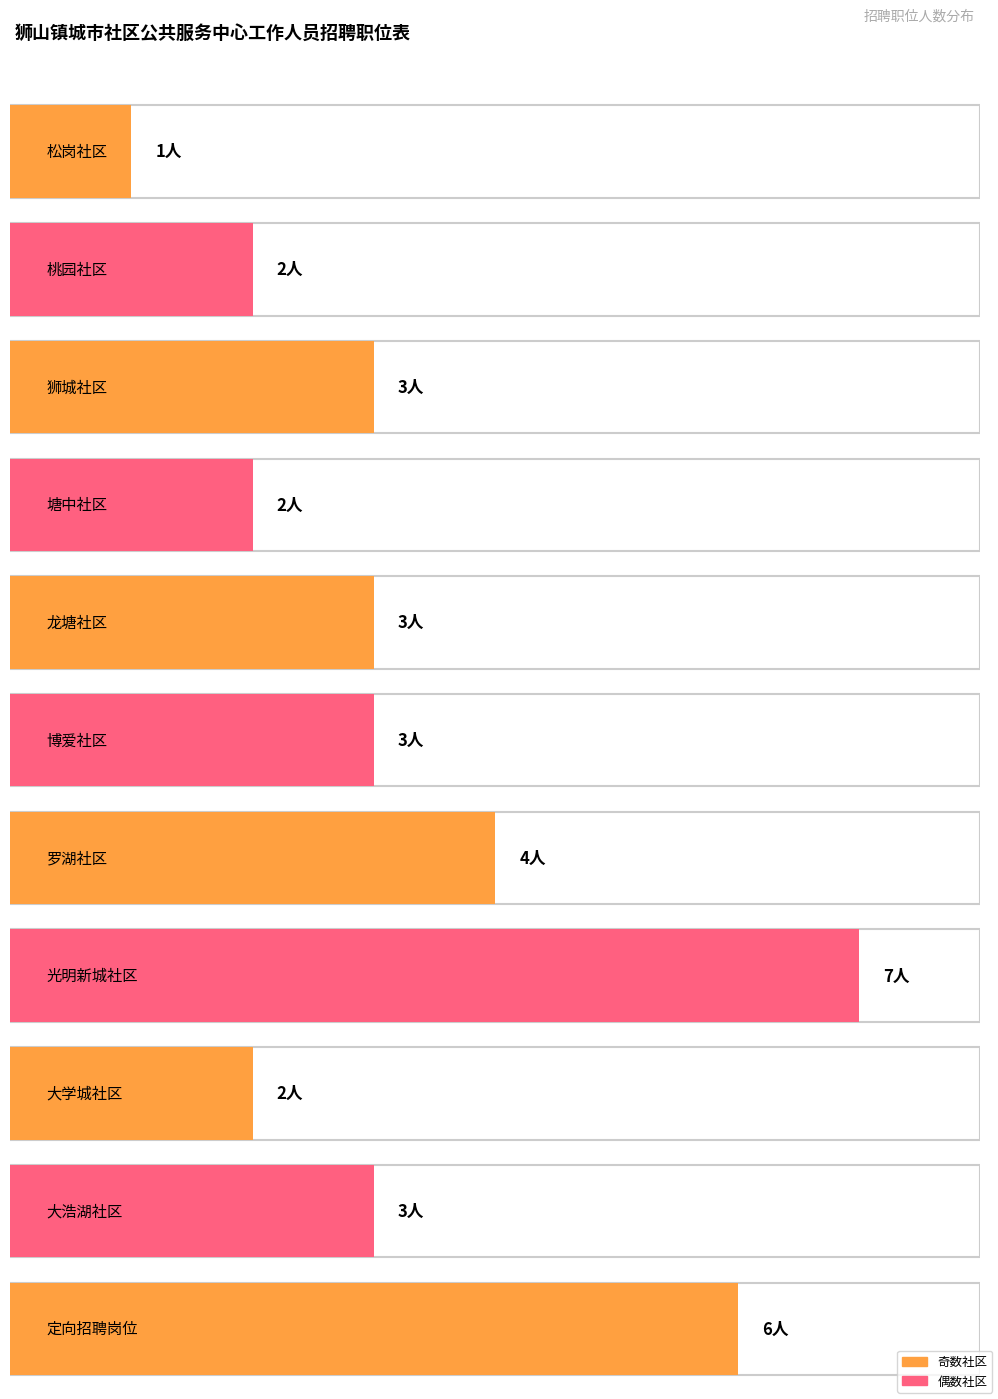

At which category does the chart reach its peak across all series?

光明新城社区